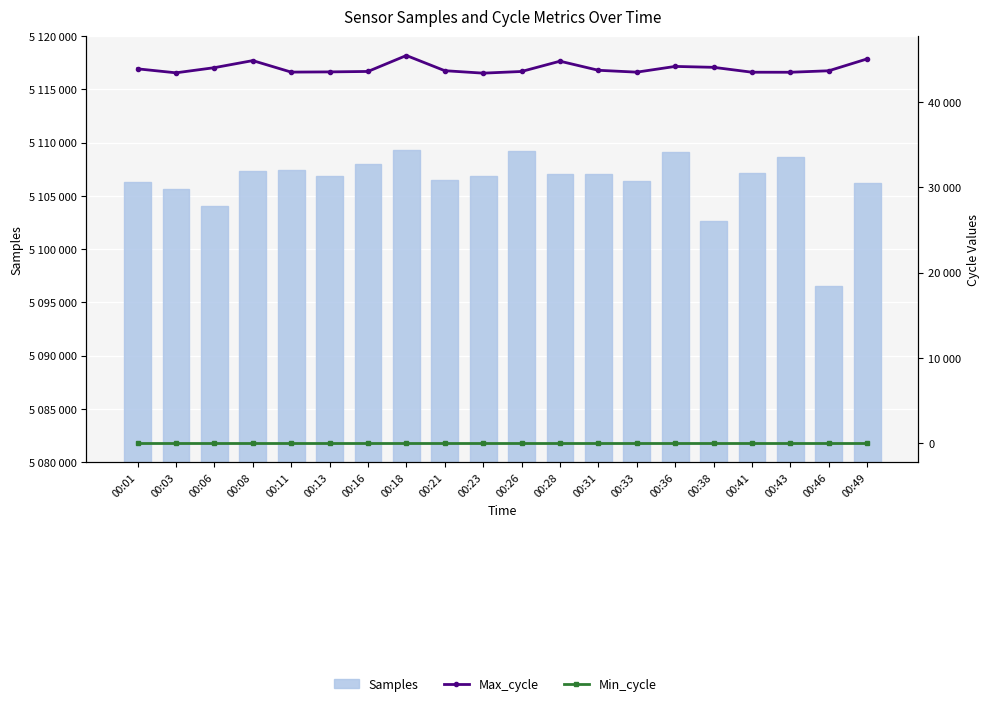

Reading left to right, transcribe all the data shown in this chart.

Samples: 00:01=5106311	00:03=5105686	00:06=5104048	00:08=5107374	00:11=5107388	00:13=5106905	00:16=5107981	00:18=5109273	00:21=5106509	00:23=5106897	00:26=5109256	00:28=5107052	00:31=5107064	00:33=5106360	00:36=5109093	00:38=5102662	00:41=5107163	00:43=5108641	00:46=5096539	00:49=5106241
Max_cycle: 00:01=43891	00:03=43424	00:06=44028	00:08=44857	00:11=43508	00:13=43532	00:16=43584	00:18=45454	00:21=43673	00:23=43385	00:26=43581	00:28=44787	00:31=43721	00:33=43502	00:36=44174	00:38=44068	00:41=43494	00:43=43490	00:46=43664	00:49=45057
Min_cycle: 00:01=27	00:03=27	00:06=27	00:08=27	00:11=27	00:13=27	00:16=27	00:18=27	00:21=27	00:23=27	00:26=27	00:28=27	00:31=27	00:33=27	00:36=27	00:38=27	00:41=27	00:43=27	00:46=27	00:49=27